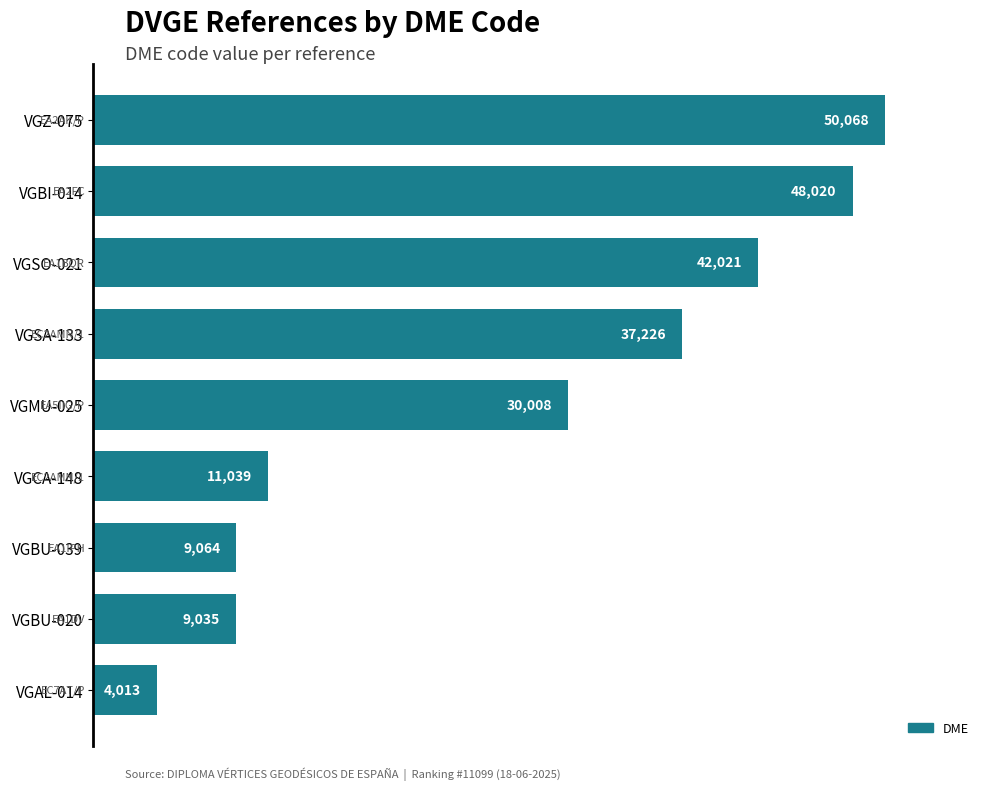

What is the smallest value displayed?

4013